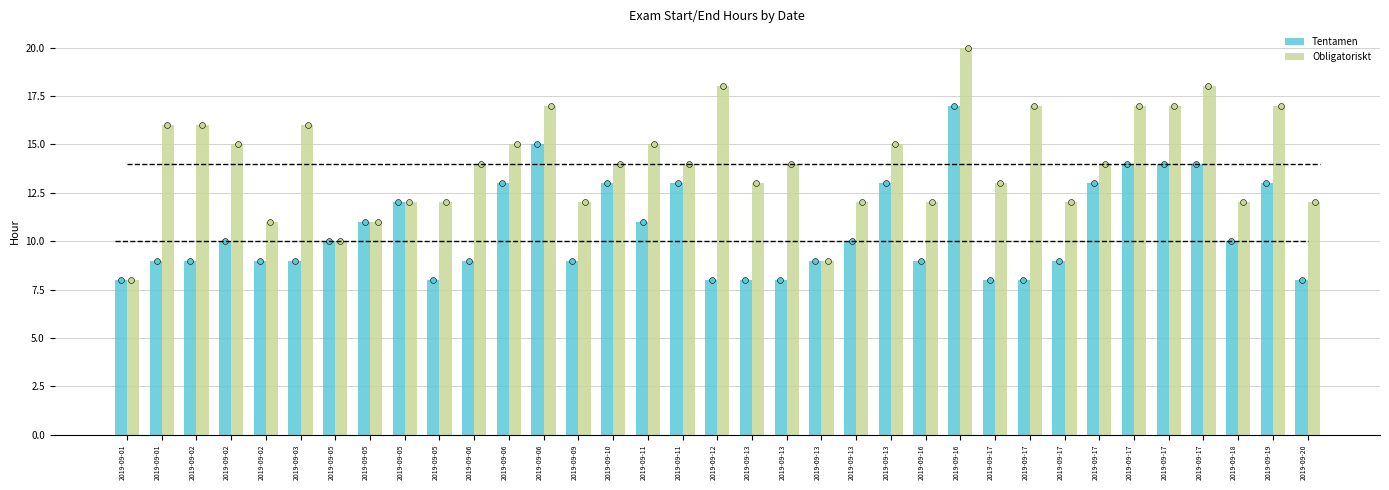

Which series has the widest spread of Y values?

Obligatoriskt